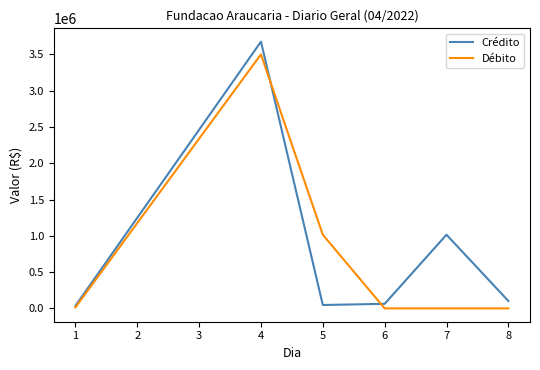

What is the greatest value displayed?

3675137.4